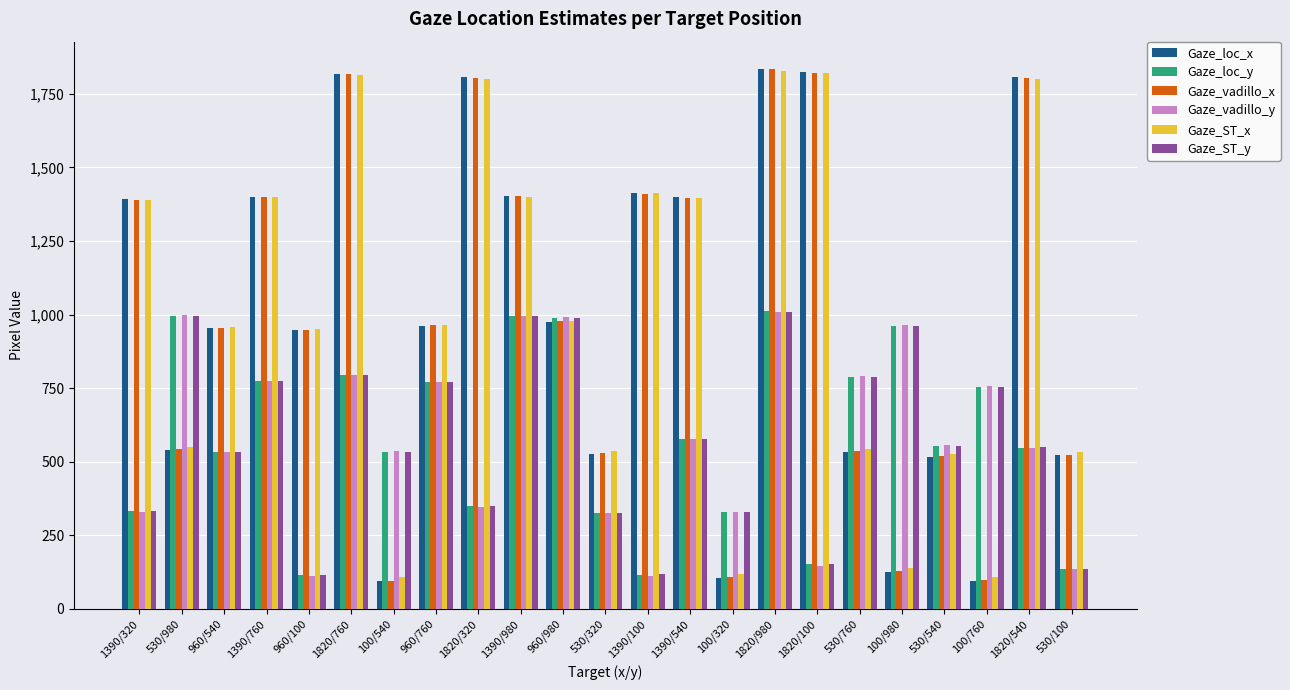

What is the minimum value for Gaze_ST_x?

107.2